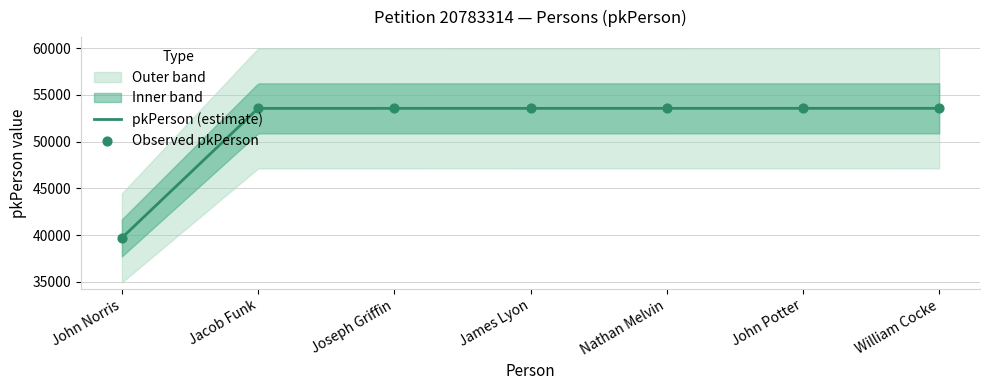

Between John Norris and Joseph Griffin, which is larger?

Joseph Griffin